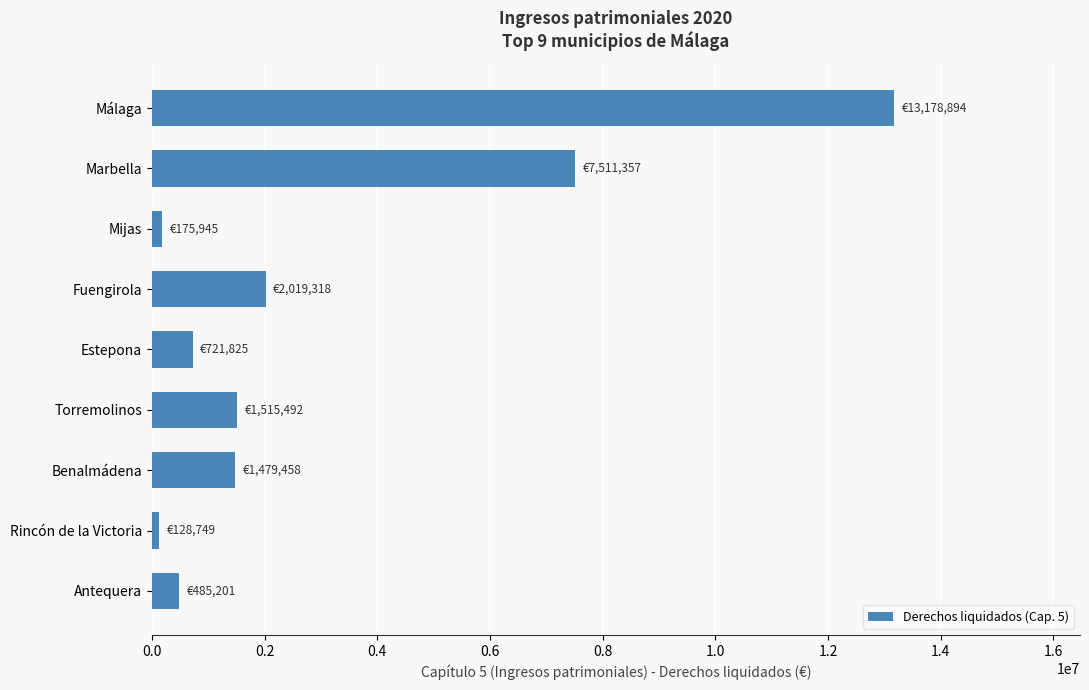

What is the label of the 5th bar from the top?

Estepona